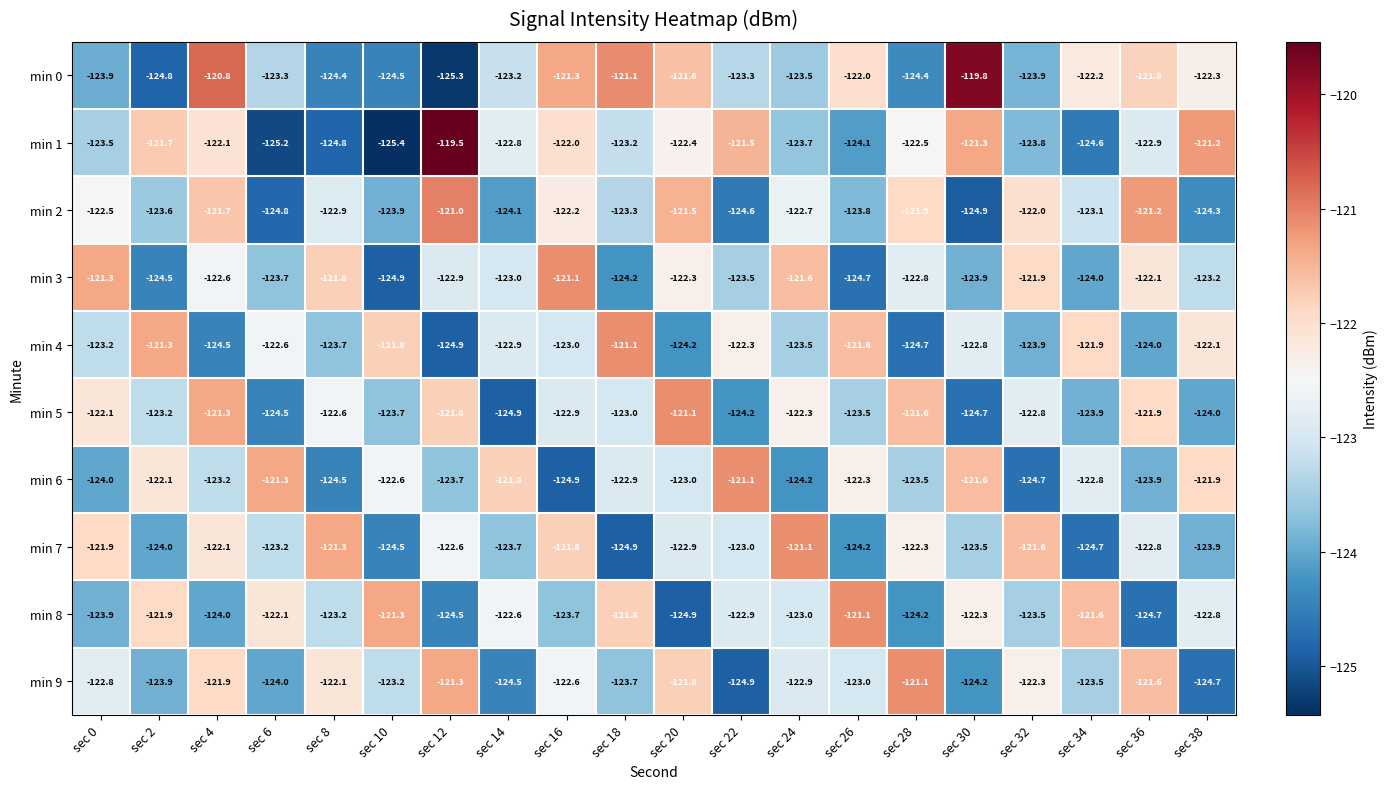

Between sec 12 and sec 36, which series saw the biggest shift?

min 0